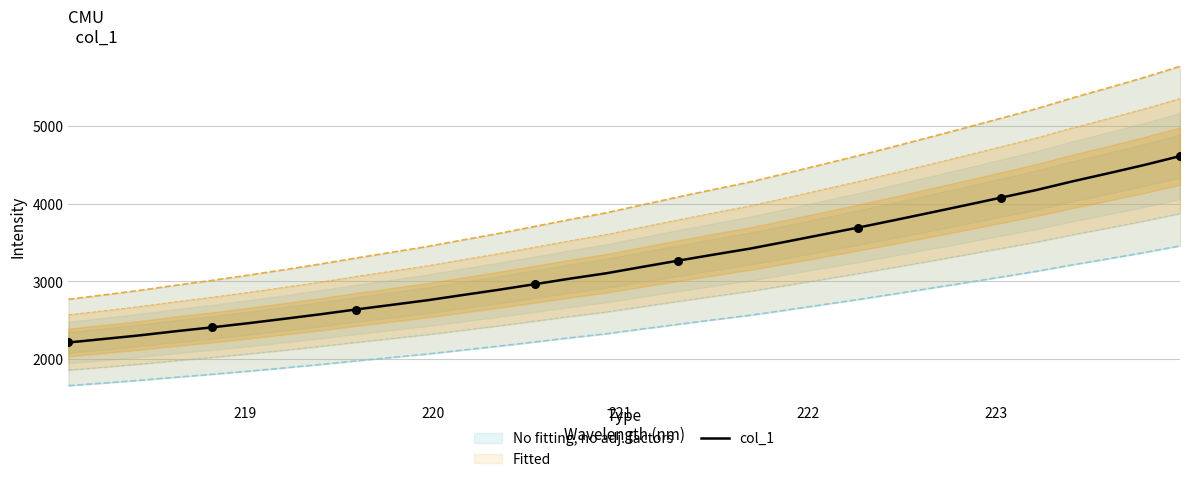

What is the highest value of the col_1 series?

4608.7